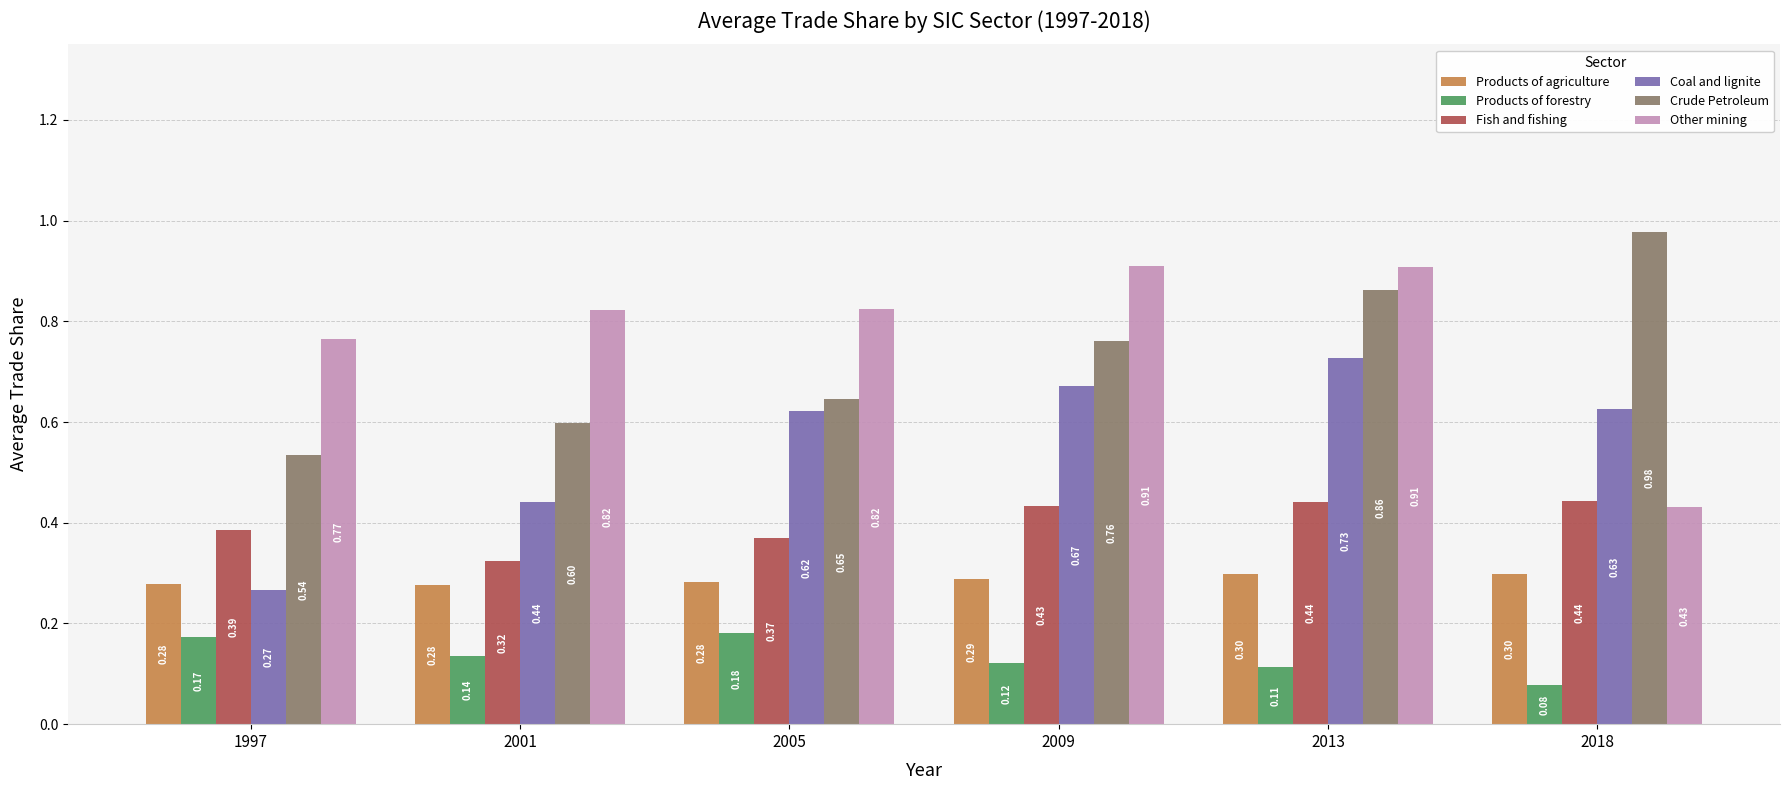

What is the total value across all series at 2018?

2.9